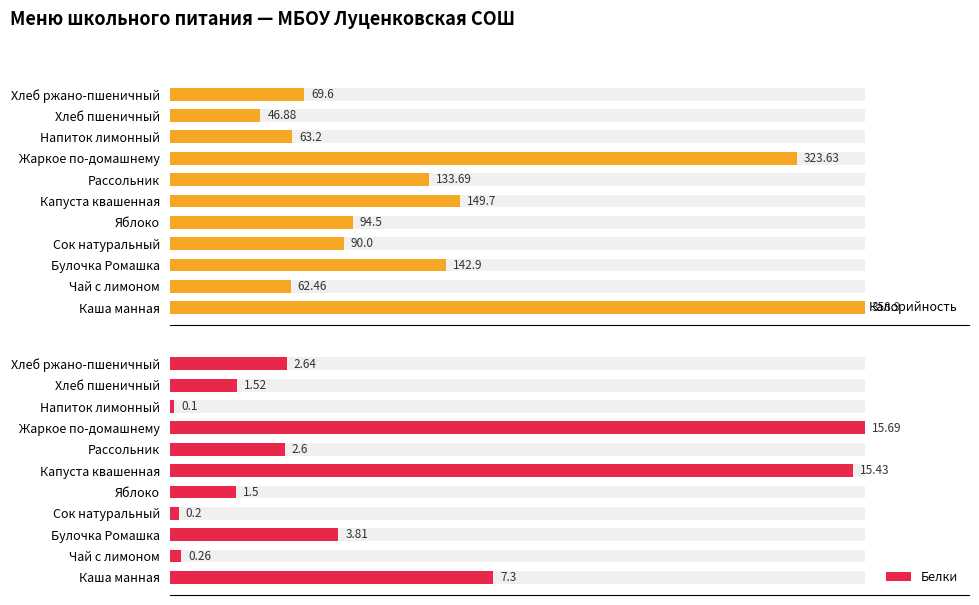

Which series changed the most between Чай с лимоном and Яблоко?

Калорийность